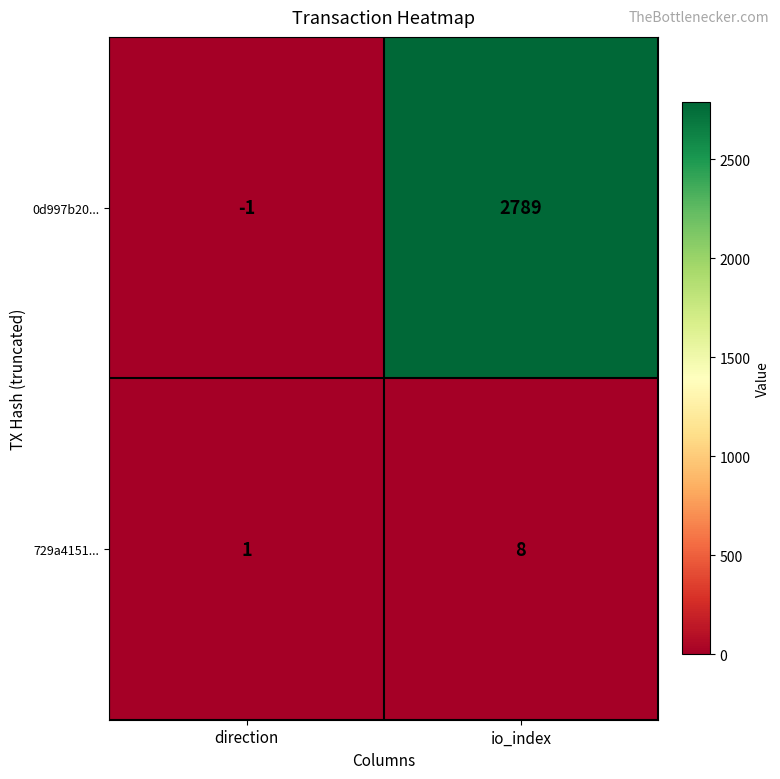

What is the difference between the 0d997b20... values at direction and io_index?

2790